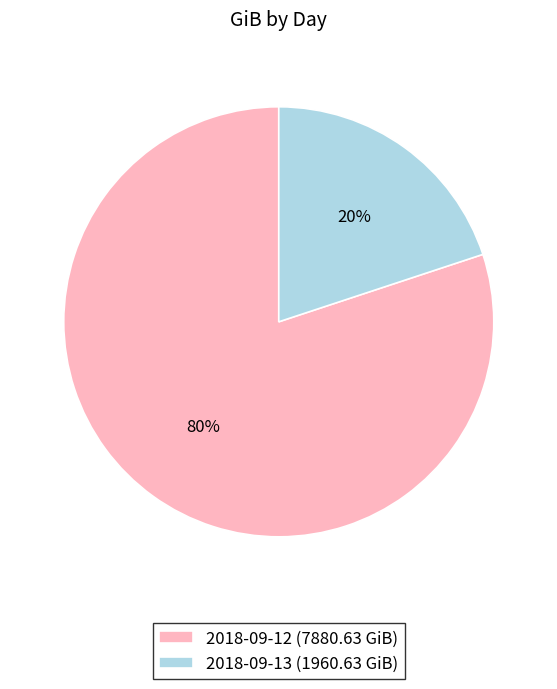

To the nearest percent, what portion does 2018-09-12 represent?

80%